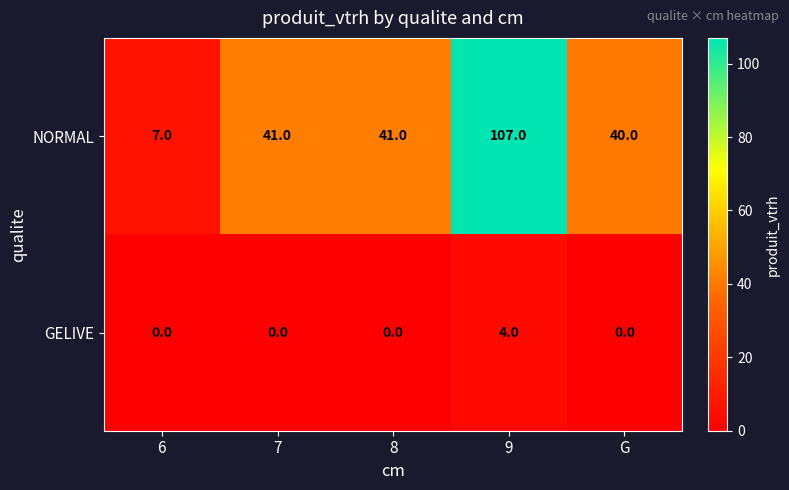

What is the difference between the highest and lowest values at 7?

41